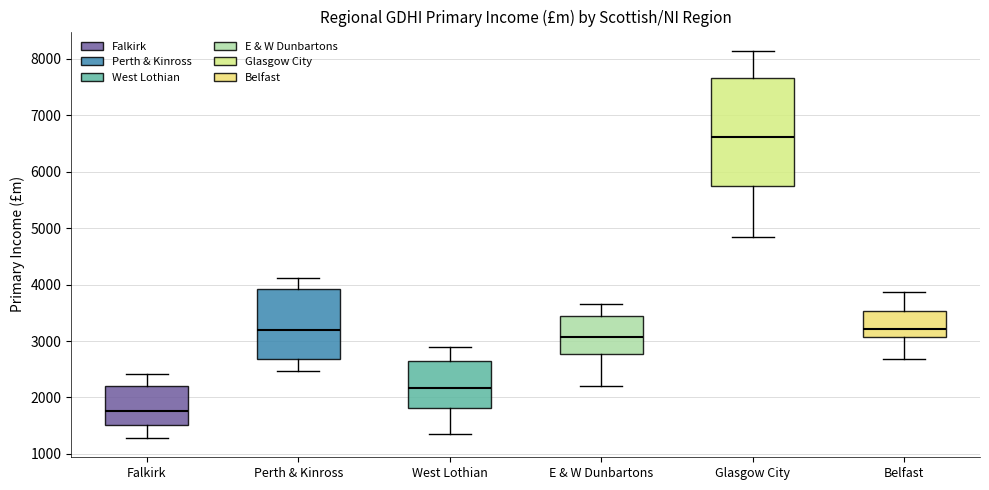

Which box has the lowest median line?

Falkirk